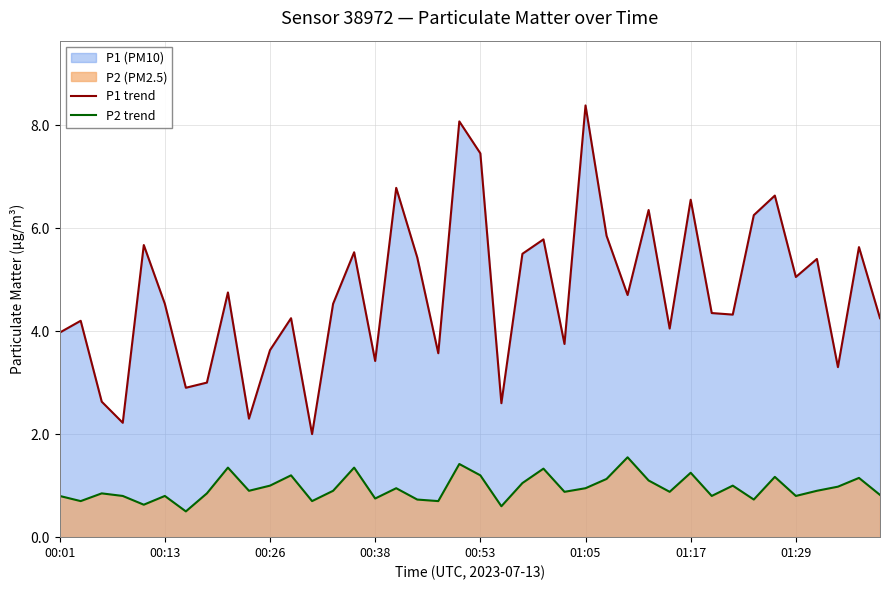

Which series has the widest spread of values?

P1 trend